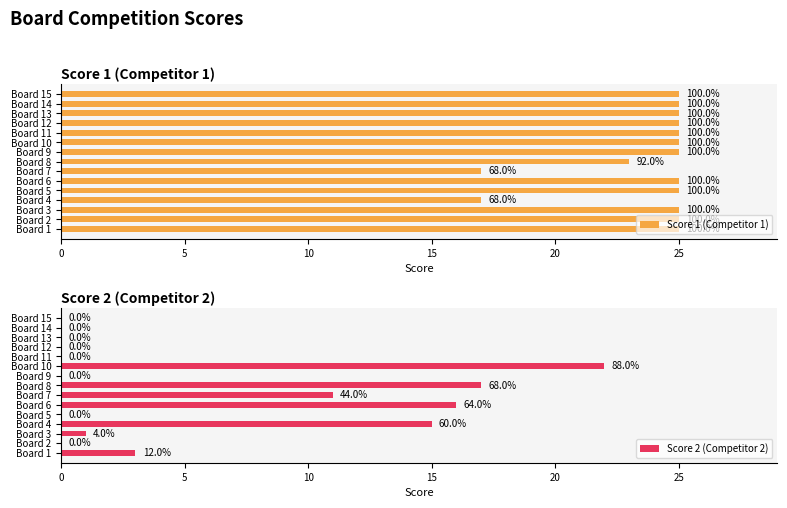

What is the sum of the Score 2 (Competitor 2) values at Board 13 and Board 4?

15